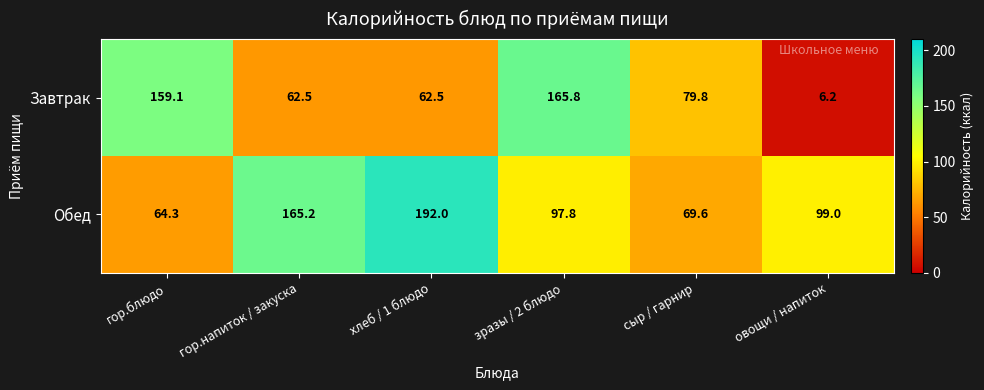

Rank the series by their average value, from highest to lowest.

Обед, Завтрак